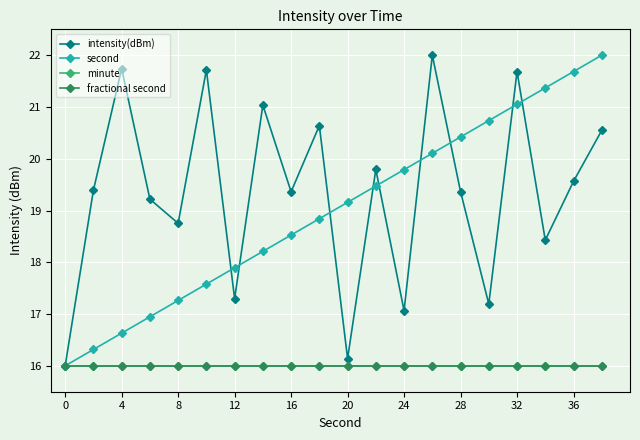

Which series has the largest total across all categories?

intensity(dBm)